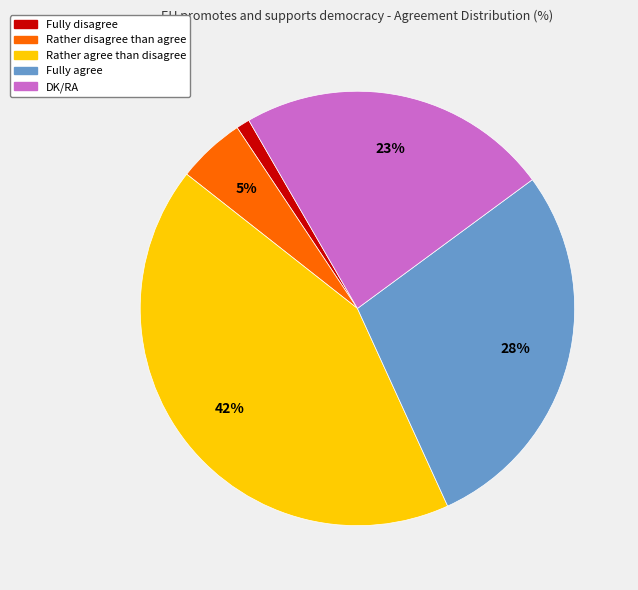

Rank the categories by value from lowest to highest.

Fully disagree, Rather disagree than agree, DK/RA, Fully agree, Rather agree than disagree